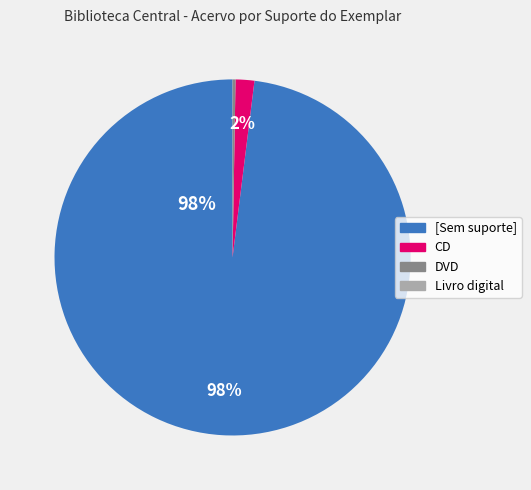

Is it true that CD is 2% of the pie?

True